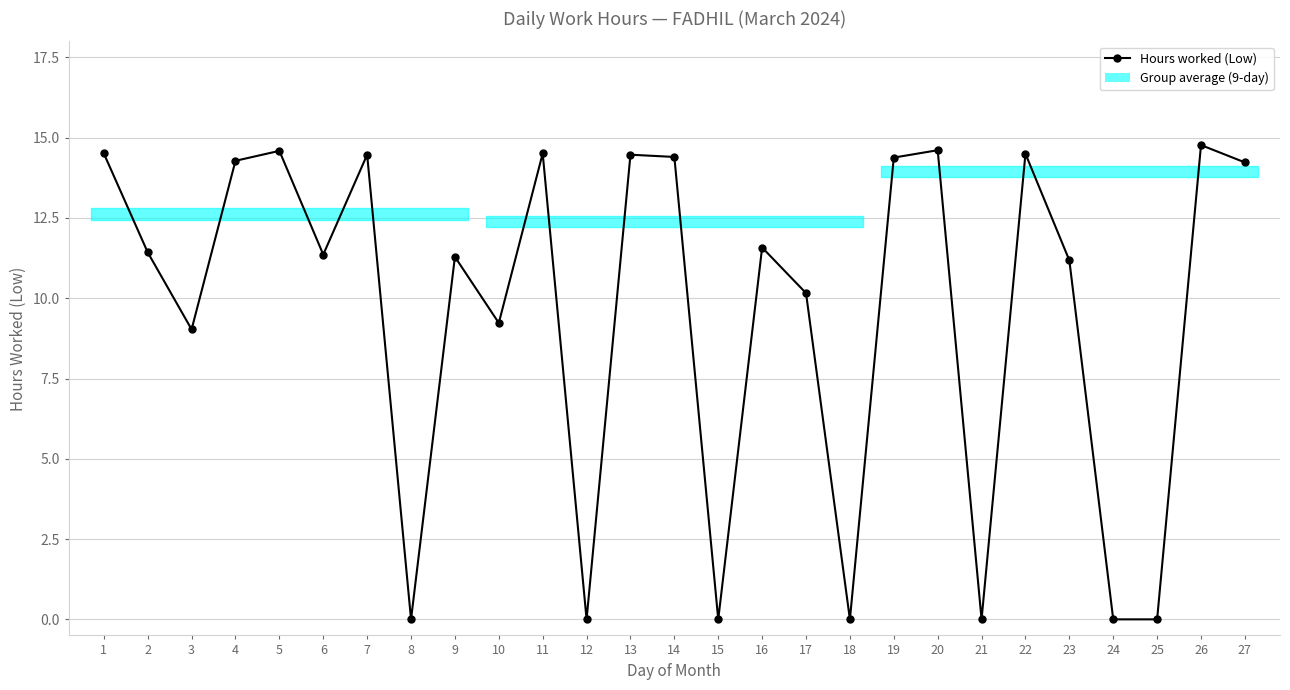

Reading left to right, transcribe all the data shown in this chart.

14.5	11.4	9.0	14.3	14.6	11.4	14.5	0.0	11.3	9.2	14.5	0.0	14.5	14.4	0.0	11.6	10.2	0.0	14.4	14.6	0.0	14.5	11.2	0.0	0.0	14.8	14.2